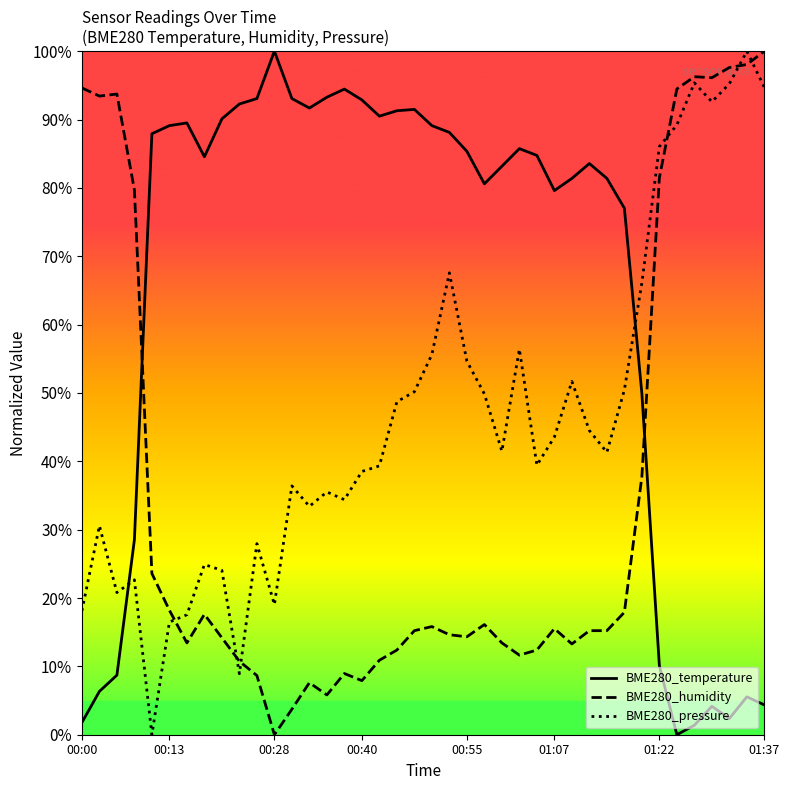

After their last crossing, which series has the higher values: BME280_temperature or BME280_pressure?

BME280_pressure